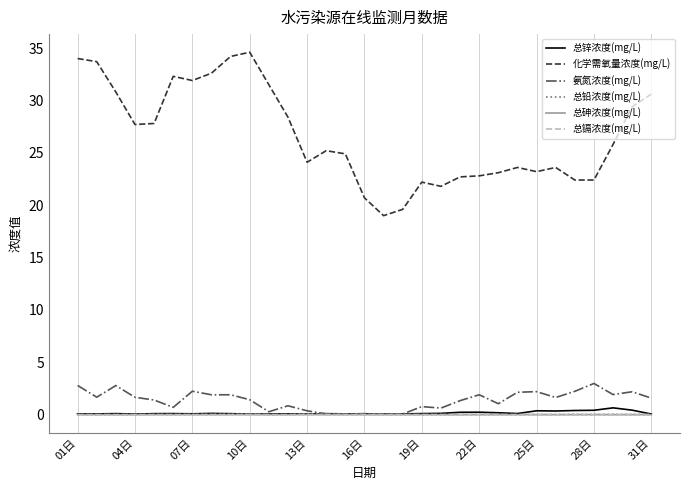

True or false: 化学需氧量浓度(mg/L) and 总砷浓度(mg/L) cross at least once.

False